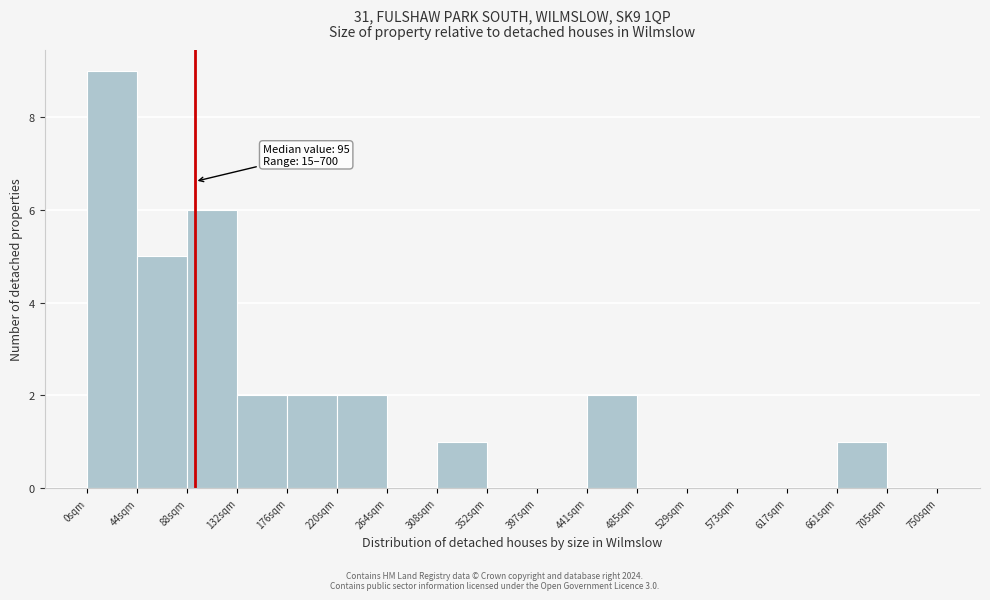

Over which range of the x-axis is the bar tallest?

0 to 45